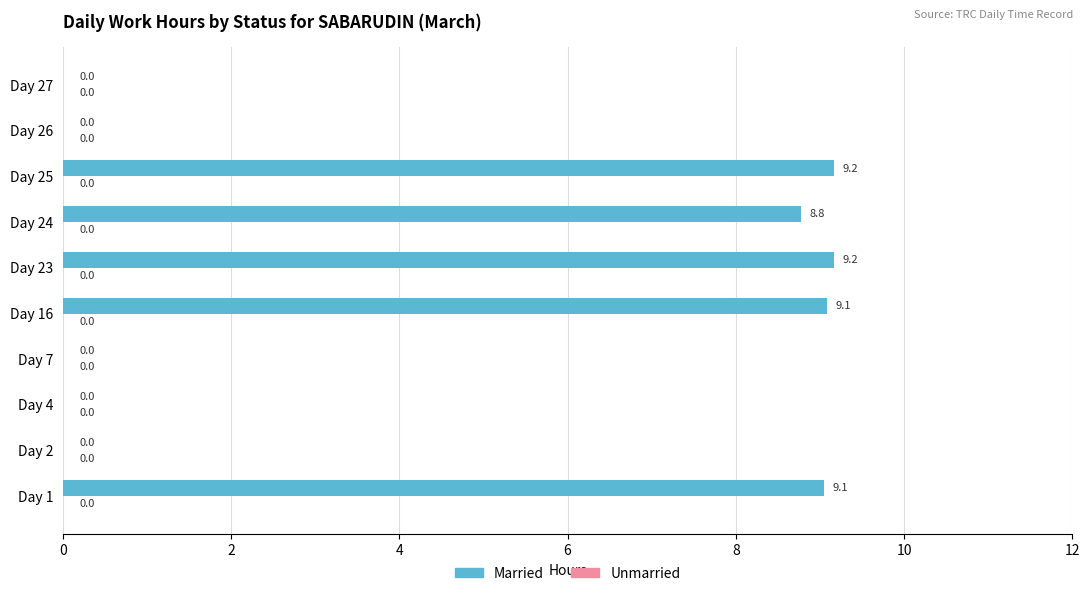

What is the maximum value shown in the chart?

9.2